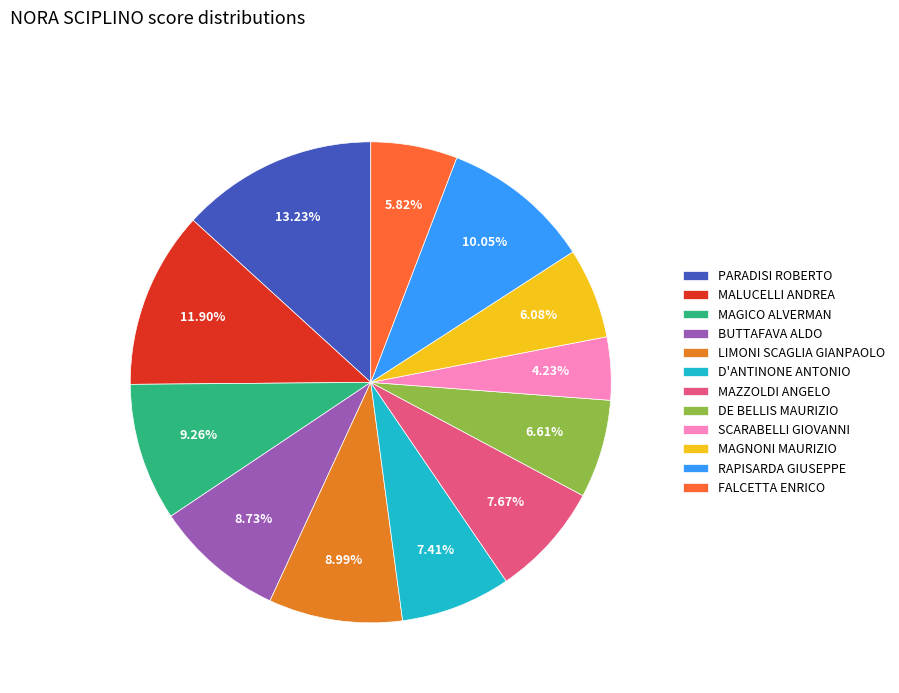

Is the sum of PARADISI ROBERTO and MALUCELLI ANDREA greater than half?

No